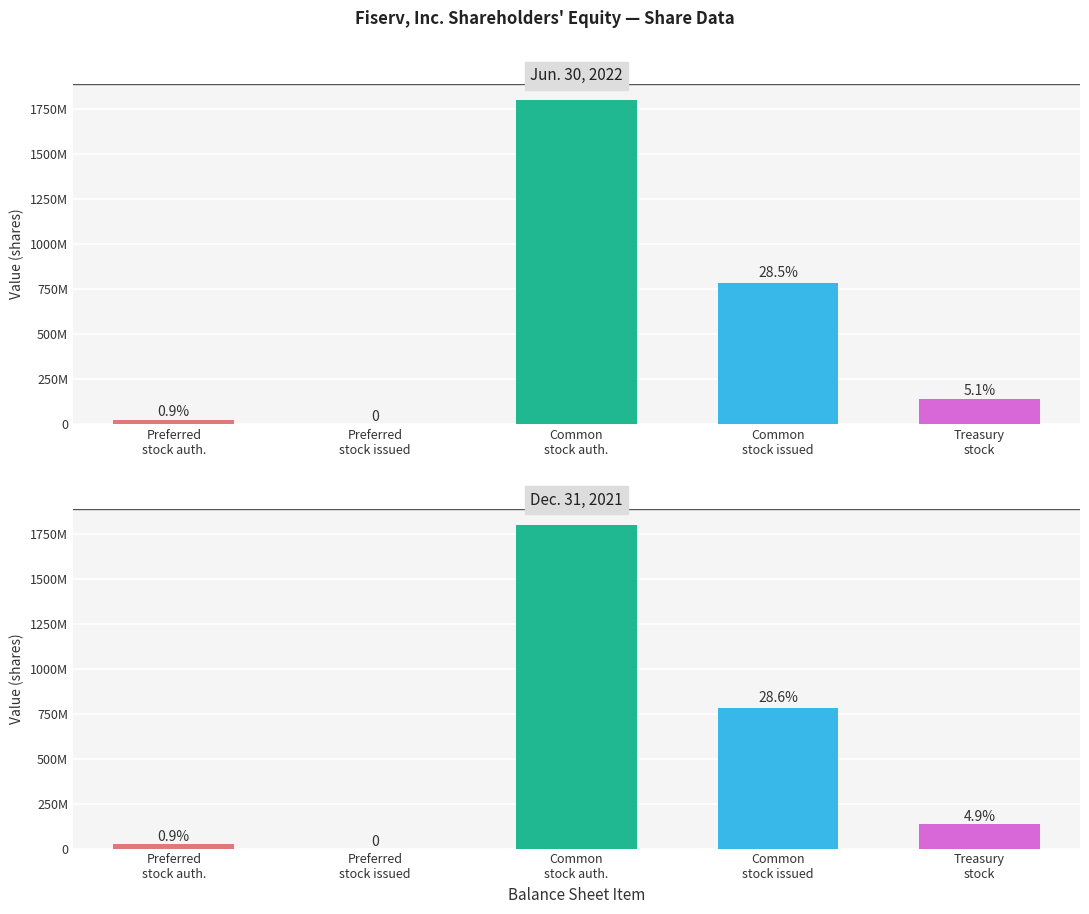

What is the difference between the Jun. 30, 2022 values at Treasury stock and Preferred stock
issued?

141000000.0